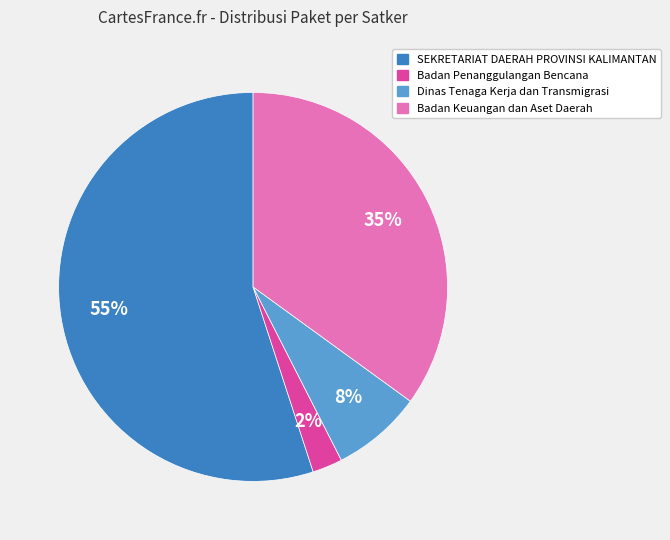

How many slices are in this pie chart?

4